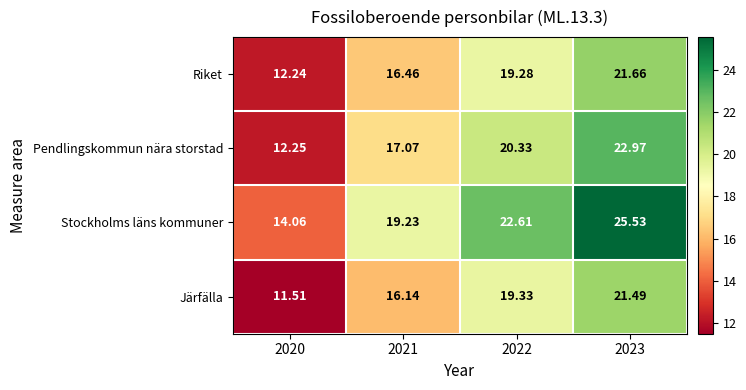

Which series has the largest range (max minus min)?

Stockholms läns kommuner